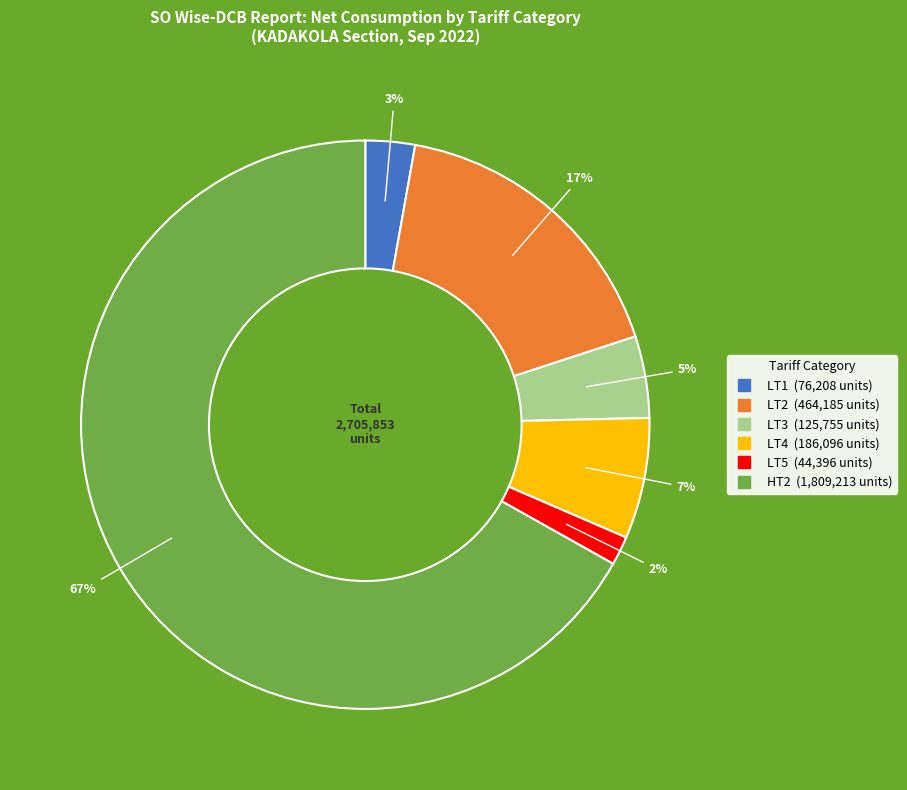

Approximately how many times larger is the value at LT3 compared to LT1?

1.7